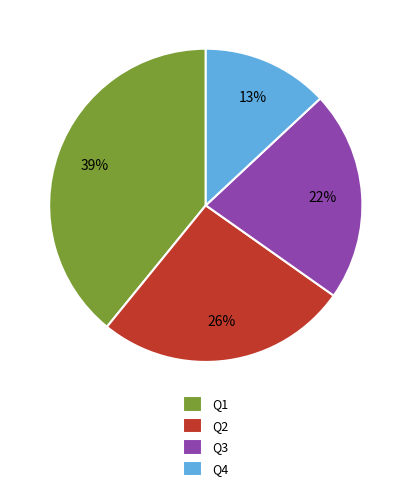

Combined, do Q2 and Q1 account for over 50%?

Yes